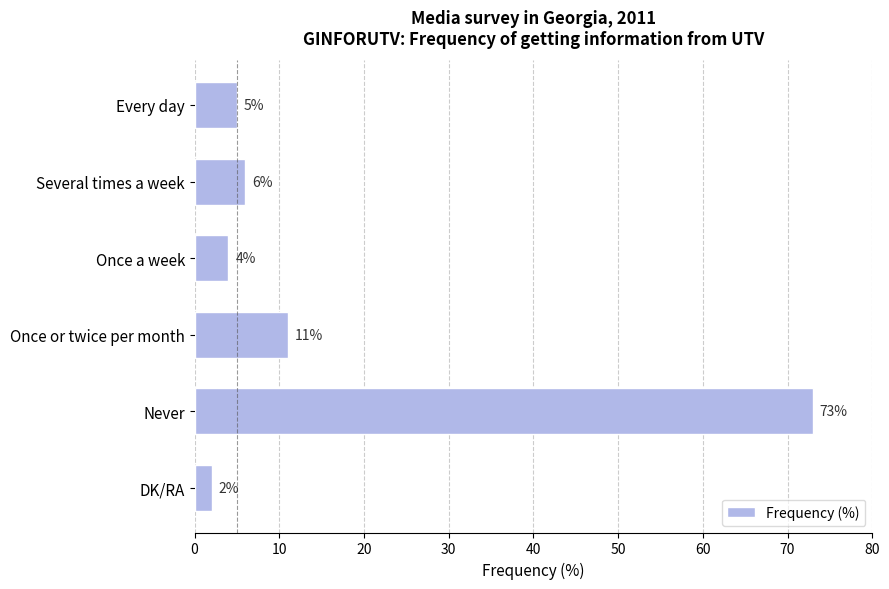

How many bars are there in total?

6